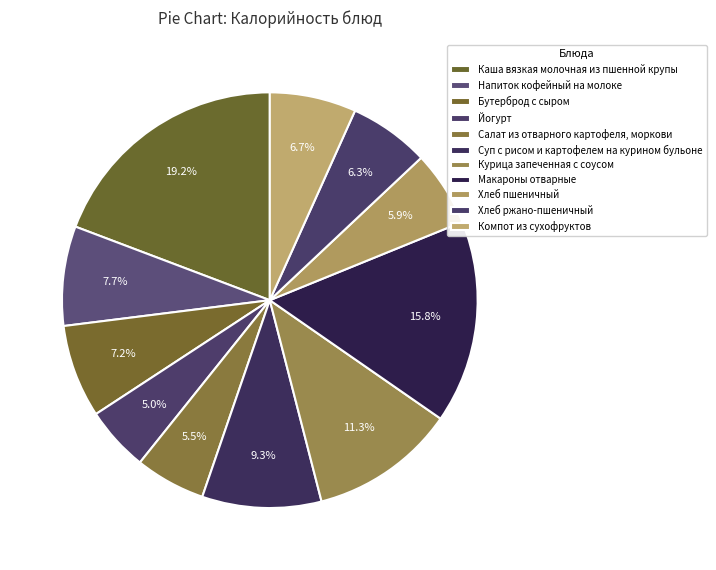

What is the total percentage of Макароны отварные and Каша вязкая молочная из пшенной крупы?

35.0%